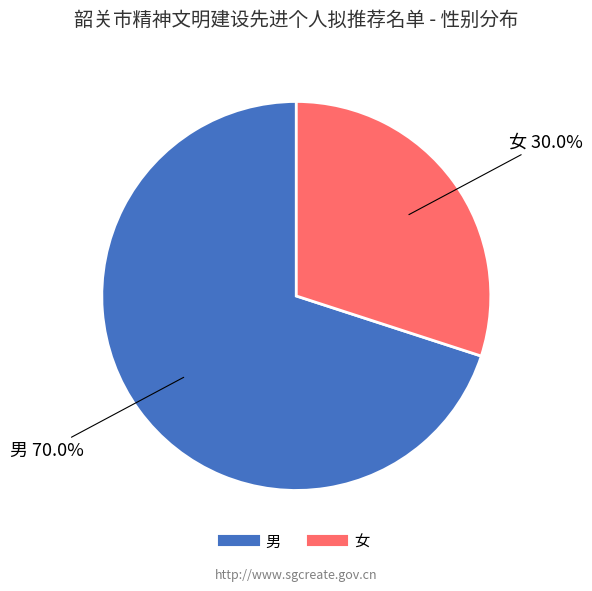

Between 女 and 男, which is larger?

男